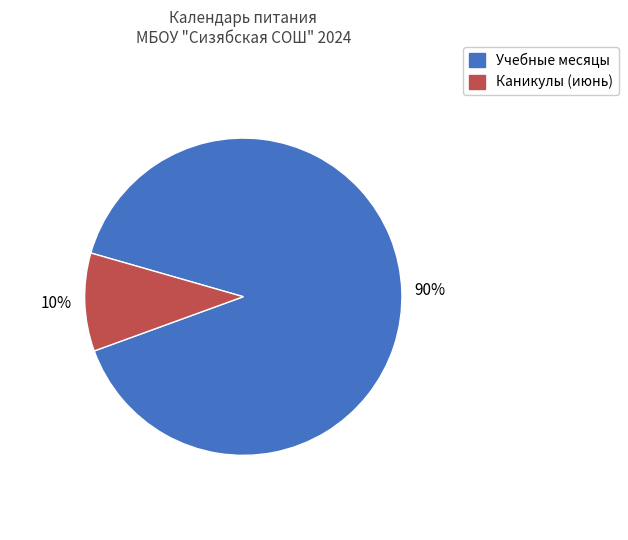

Does any single category account for the majority?

Yes